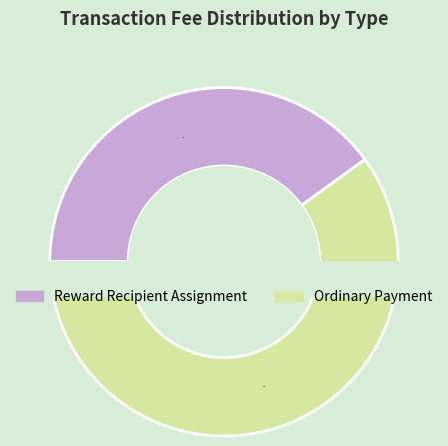

Count the number of slices in the pie.

2